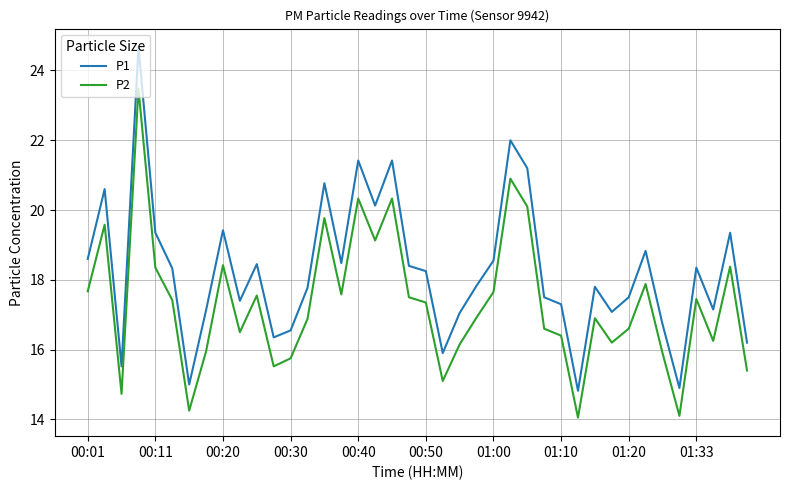

Which series has the largest range (max minus min)?

P1